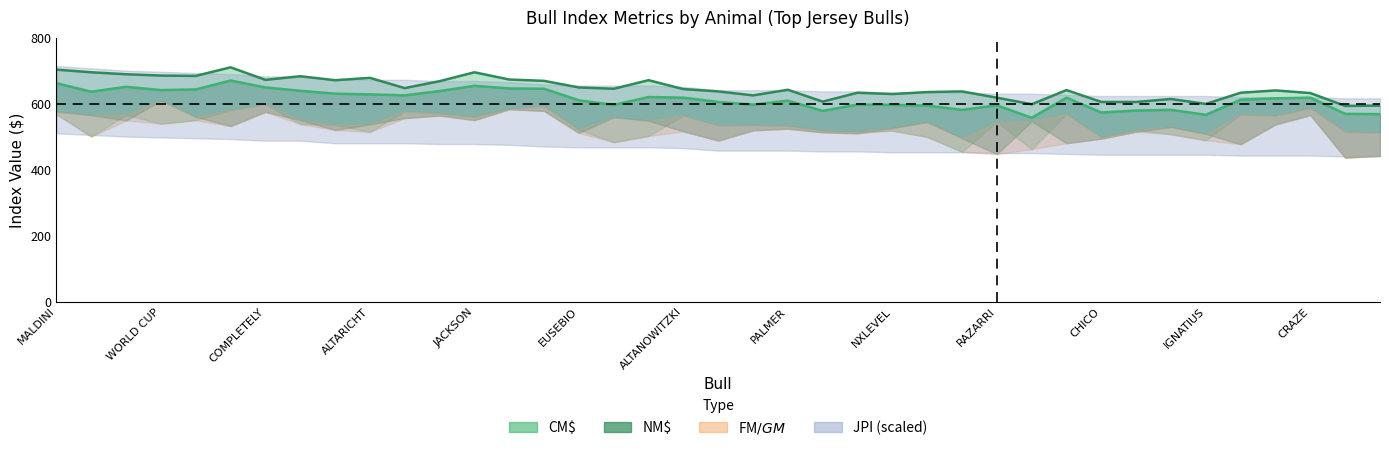

Which series changed the most between 24 and 26?

NM$ line